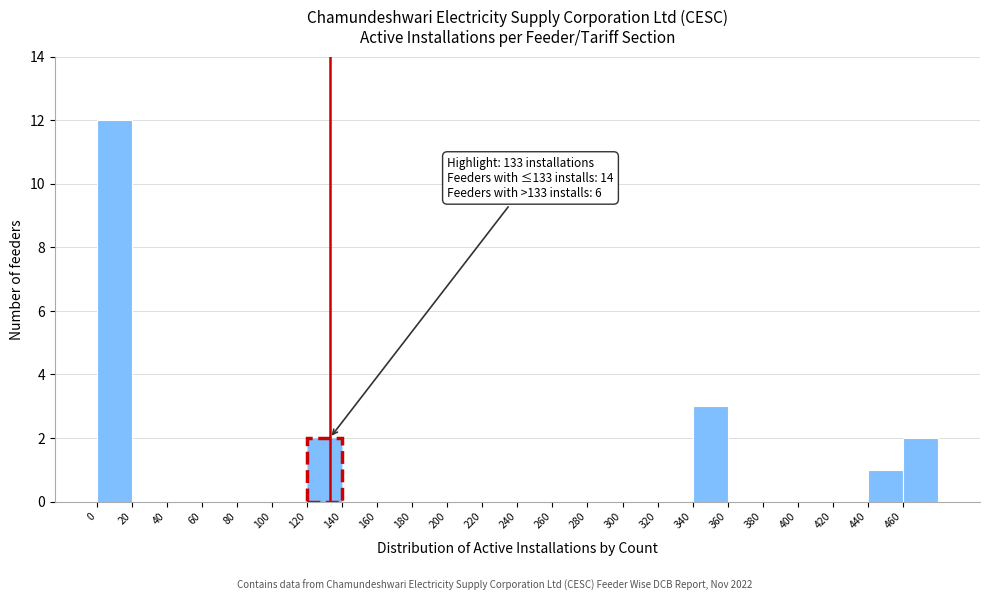

Which range on the x-axis has the tallest bar?

0 to 20